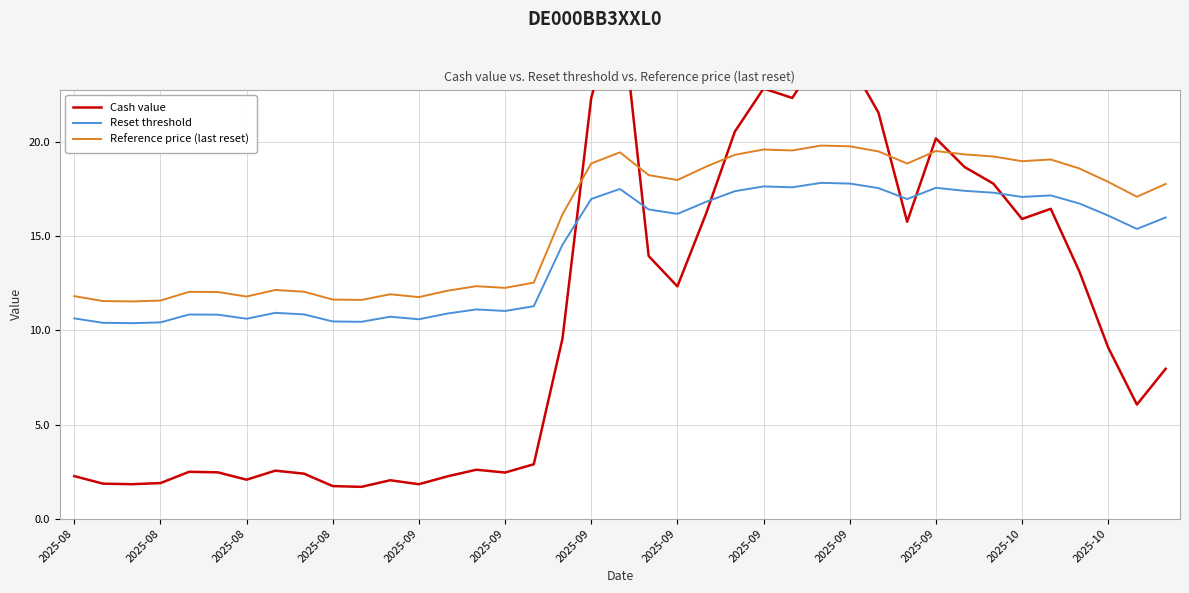

Reading left to right, transcribe all the data shown in this chart.

Cash value: 2.3	1.9	1.8	1.9	2.5	2.5	2.1	2.5	2.4	1.7	1.7	2.0	1.8	2.2	2.6	2.5	2.9	9.6	22.4	27.8	13.9	12.3	16.2	20.6	22.9	22.4	24.7	24.3	21.6	15.8	20.2	18.7	17.8	15.9	16.5	13.1	9.1	6.1	8.0
Reset threshold: 10.6	10.4	10.4	10.4	10.8	10.8	10.6	10.9	10.8	10.5	10.5	10.7	10.6	10.9	11.1	11.0	11.3	14.6	17.0	17.5	16.4	16.2	16.8	17.4	17.6	17.6	17.8	17.8	17.6	17.0	17.6	17.4	17.3	17.1	17.2	16.7	16.1	15.4	16.0
Reference price (last reset): 11.8	11.6	11.5	11.6	12.1	12.0	11.8	12.2	12.1	11.6	11.6	11.9	11.8	12.1	12.3	12.3	12.5	16.2	18.9	19.5	18.2	18.0	18.7	19.3	19.6	19.6	19.8	19.8	19.5	18.9	19.5	19.4	19.2	19.0	19.1	18.6	17.9	17.1	17.8